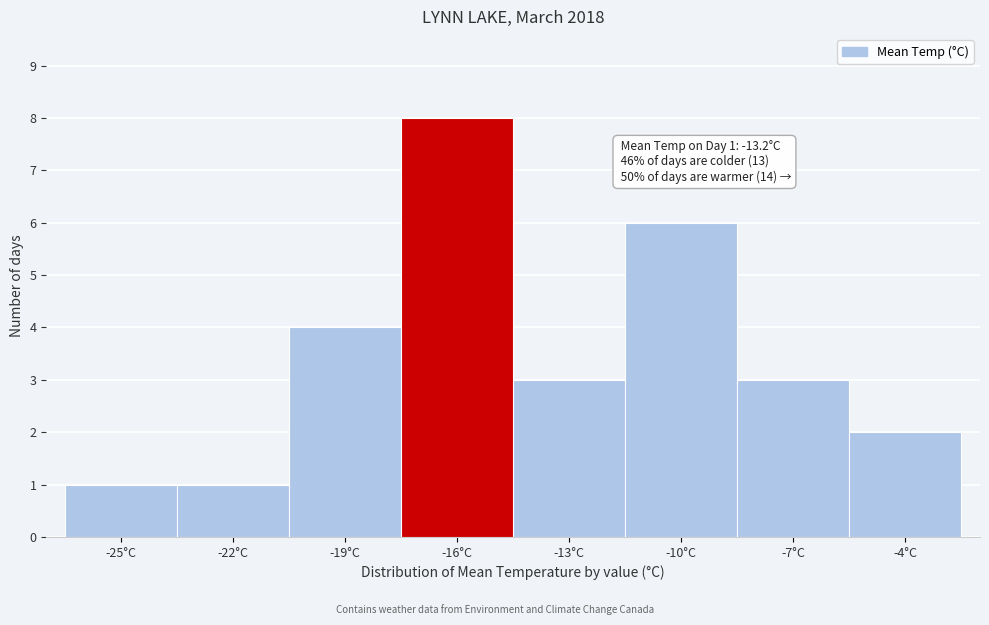

Reading left to right, what are all the values shown in this chart?

1	1	4	8	3	6	3	2